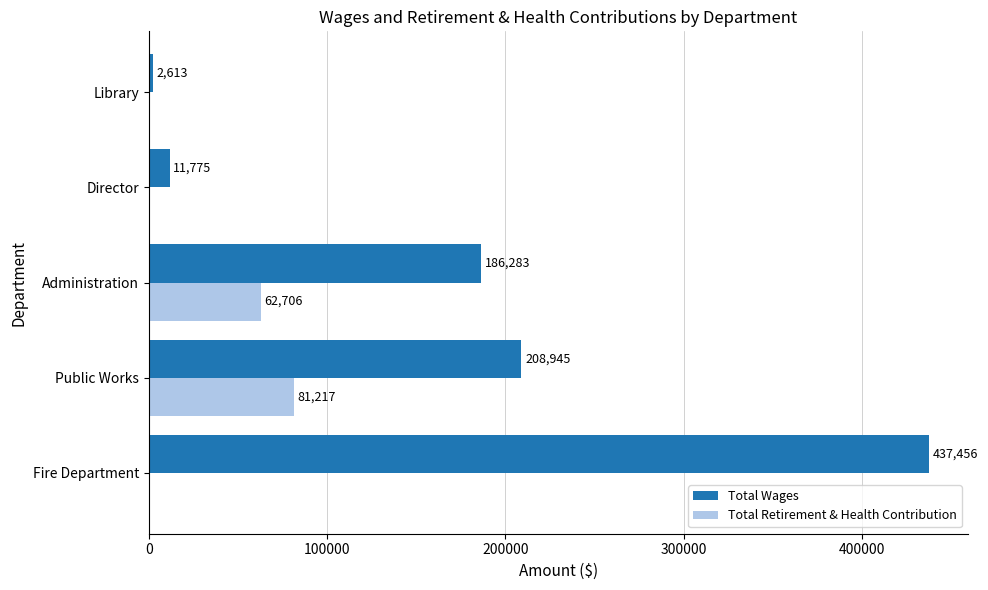

Is the value of Total Retirement & Health Contribution at Administration greater than the value of Total Wages at Director?

Yes